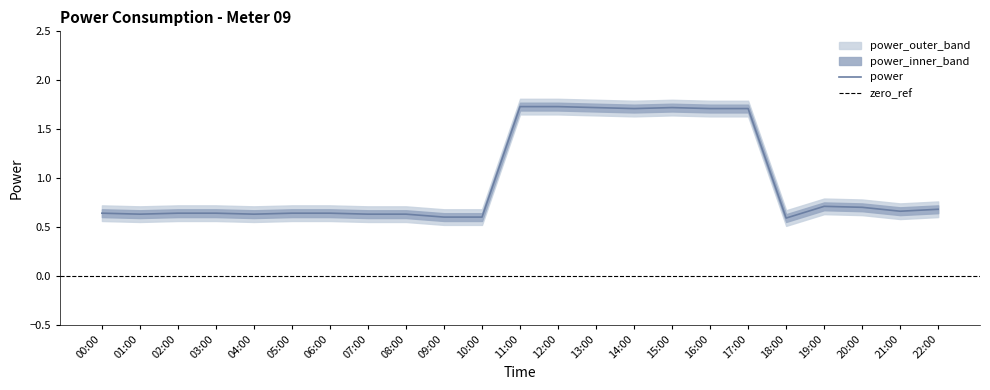

How many interior local valleys does the power_upper series have?

5